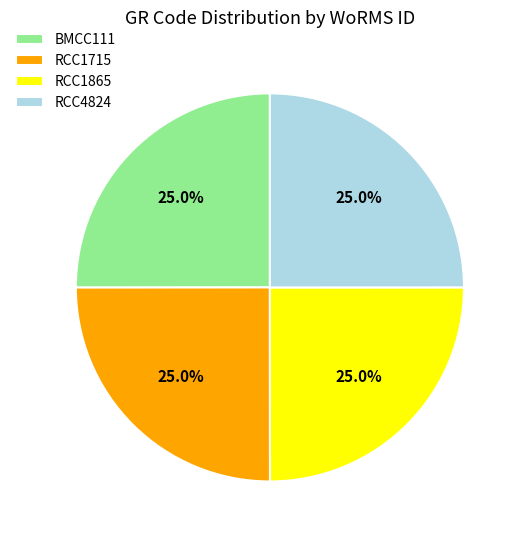

Approximately how many times larger is the value at RCC4824 compared to RCC1715?

1.0